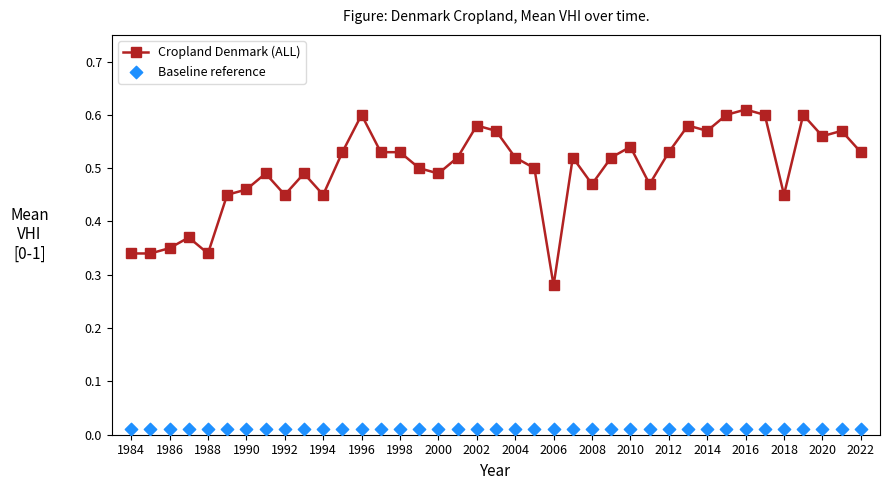

What are all the series names shown in the legend?

Cropland Denmark (ALL), Baseline reference